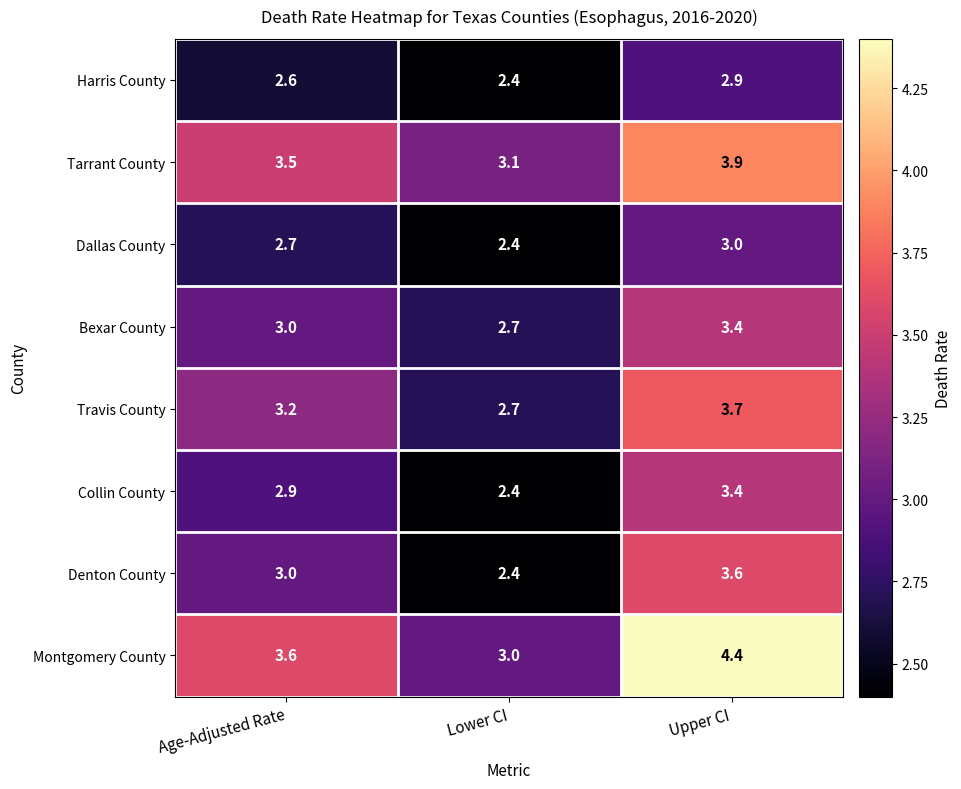

Count the number of categories in the chart.

3